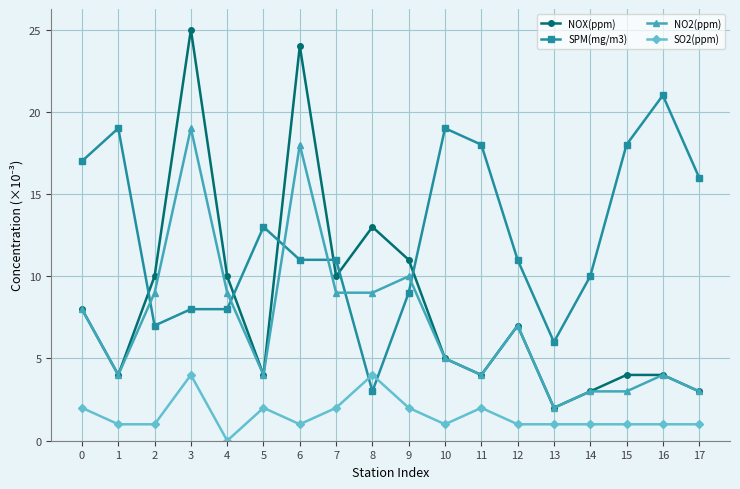

At which category is the sum across all series the highest?

3